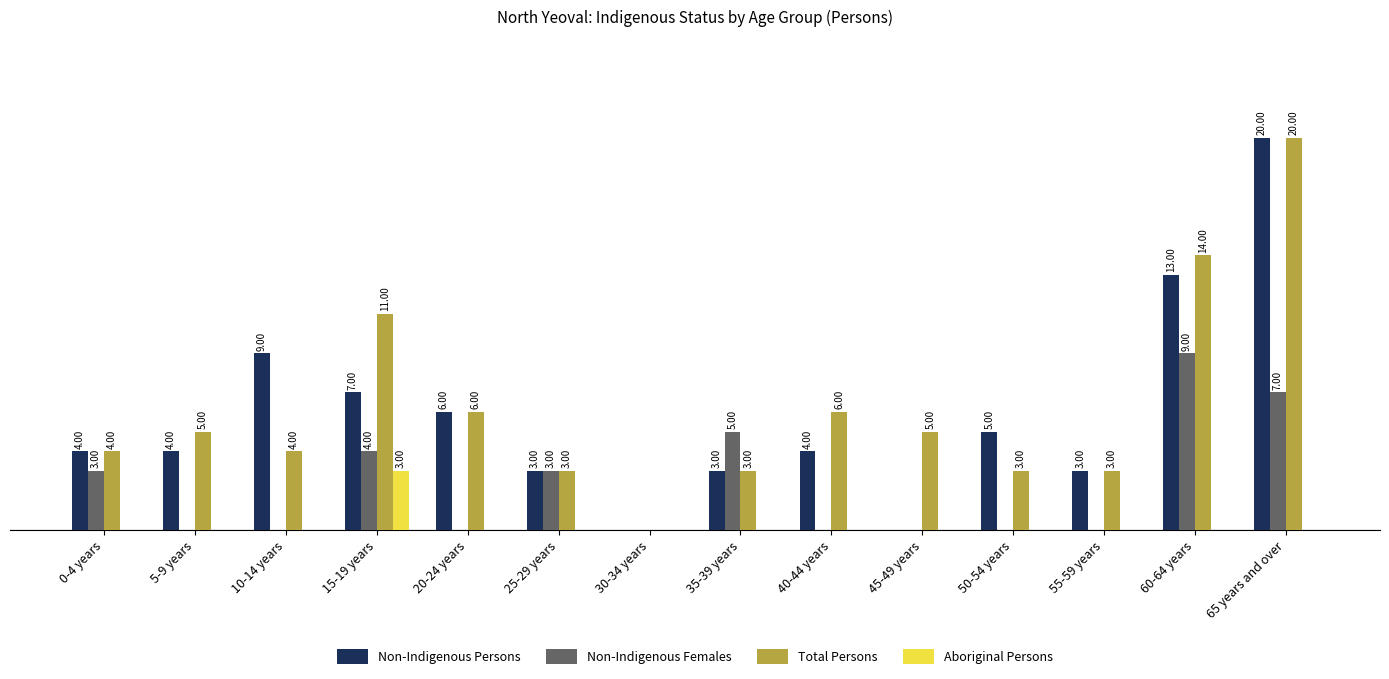

What are all the series names shown in the legend?

Non-Indigenous Persons, Non-Indigenous Females, Total Persons, Aboriginal Persons